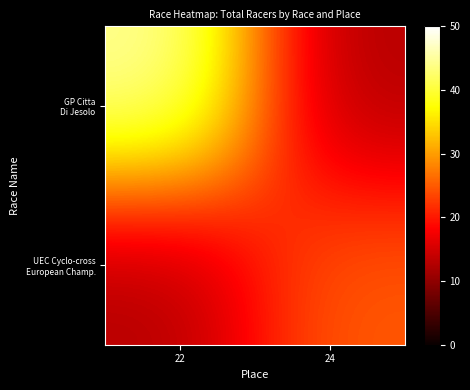

At which category is the sum across all series the highest?

22